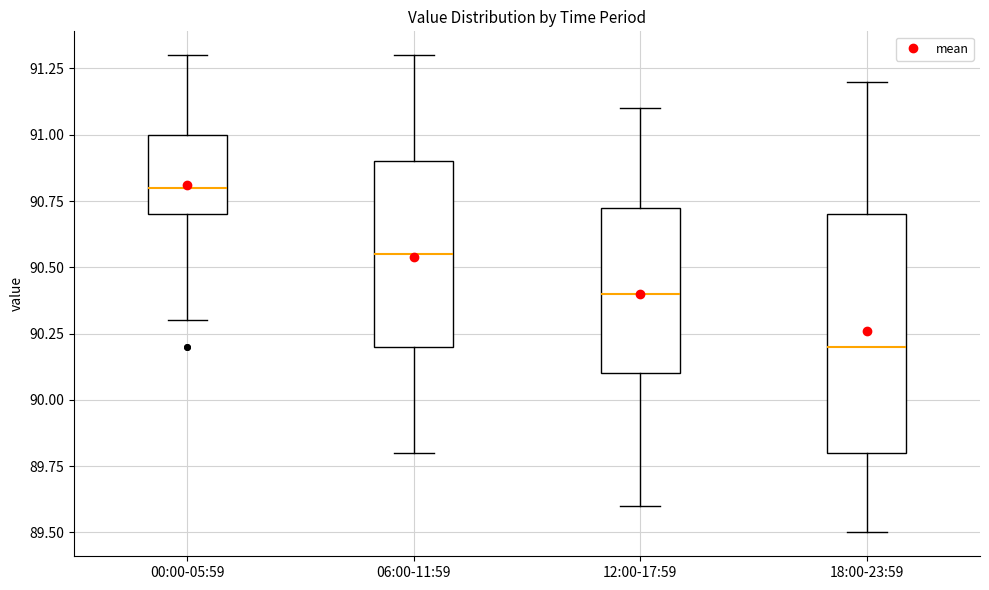

Reading left to right, read every box against the y-axis: the position of its median line, the range the box covers, and the ends of its whiskers. The values are not printed on the chart, so give them approximately, as read against the axis.

00:00-05:59: median 90.80, box 90.70 to 91.00, whiskers 90.30 to 91.30
06:00-11:59: median 90.55, box 90.20 to 90.90, whiskers 89.80 to 91.30
12:00-17:59: median 90.40, box 90.10 to 90.75, whiskers 89.60 to 91.10
18:00-23:59: median 90.20, box 89.80 to 90.70, whiskers 89.50 to 91.20